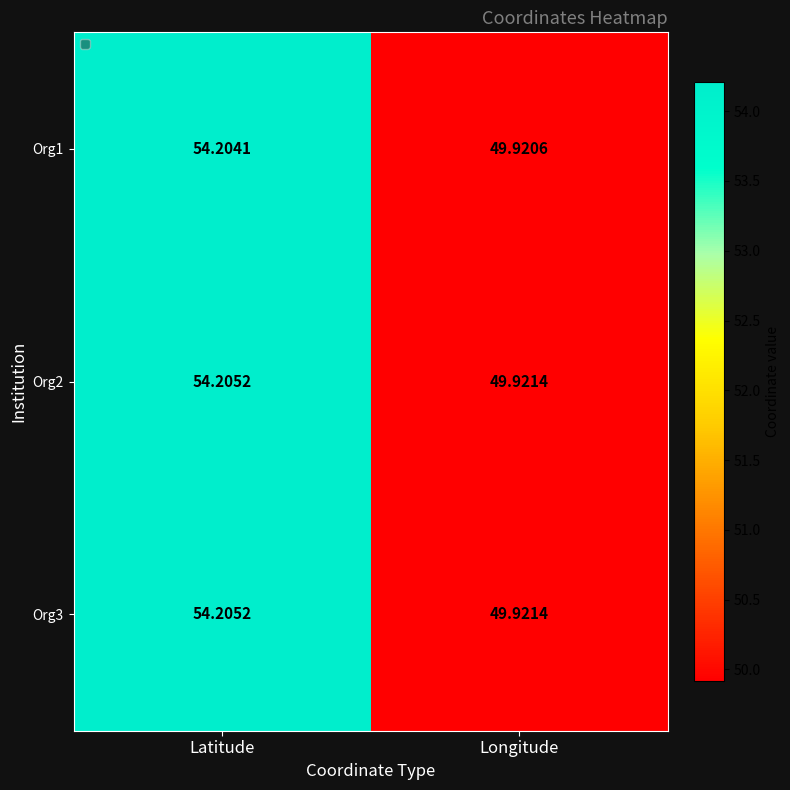

List the labels in order of Org2 value, smallest first.

Longitude, Latitude